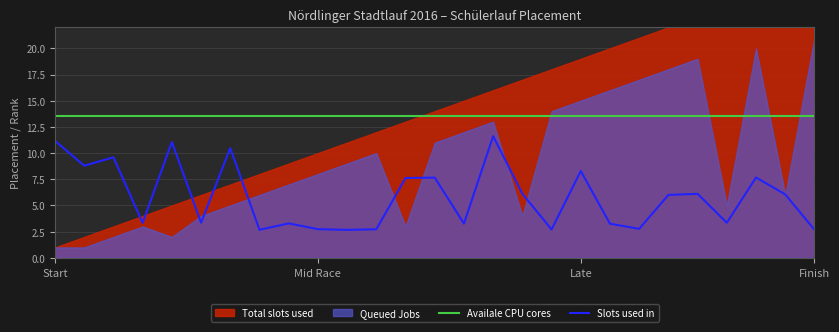

True or false: Slots used in and Availale CPU cores intersect in this chart.

False